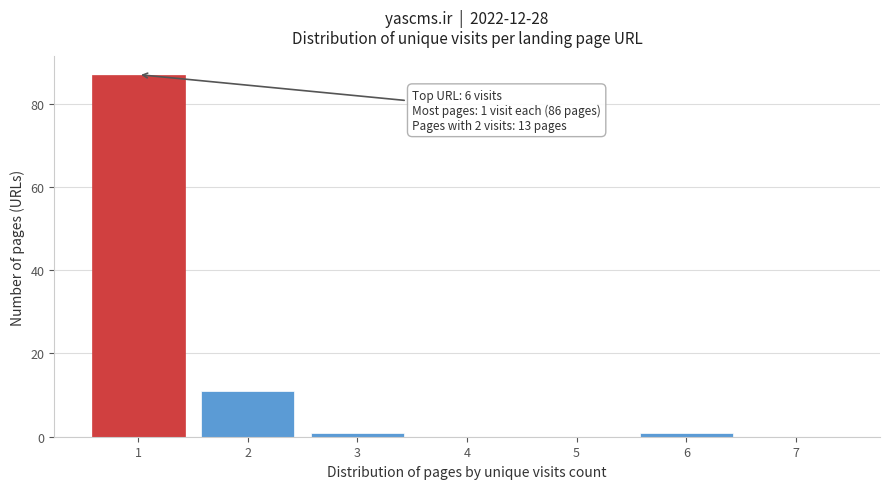

Reading left to right, transcribe all the data shown in this chart.

1=87	2=11	3=1	4=0	5=0	6=1	7=0